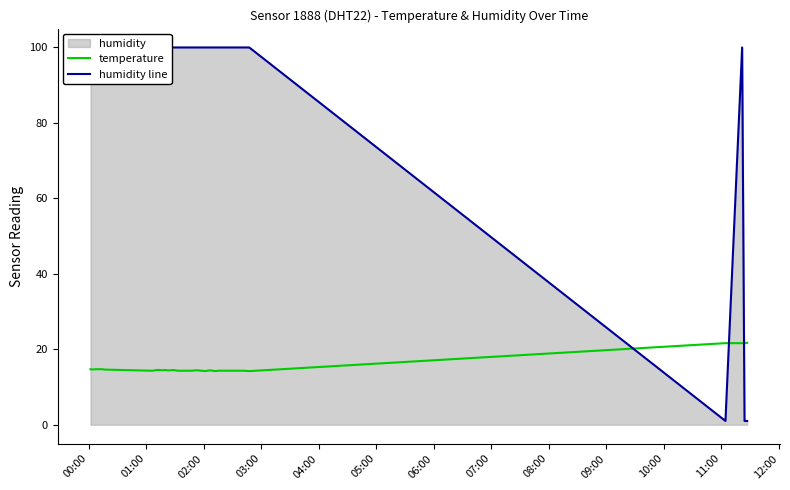

Reading left to right, list all the values displayed in this chart.

temperature: 14.7	14.6	14.7	14.7	14.7	14.7	14.6	14.3	14.4	14.5	14.5	14.4	14.5	14.4	14.4	14.5	14.4	14.3	14.3	14.3	14.3	14.3	14.4	14.4	14.2	14.3	14.4	14.3	14.2	14.3	14.3	14.3	14.3	14.3	14.3	14.2	21.6	21.6	21.6	21.7
humidity line: 99.9	99.9	99.9	99.9	99.9	99.9	99.9	99.9	99.9	99.9	99.9	99.9	99.9	99.9	99.9	99.9	99.9	99.9	99.9	99.9	99.9	99.9	99.9	99.9	99.9	99.9	99.9	99.9	99.9	99.9	99.9	99.9	99.9	99.9	99.9	99.9	1.0	99.9	1.0	1.0